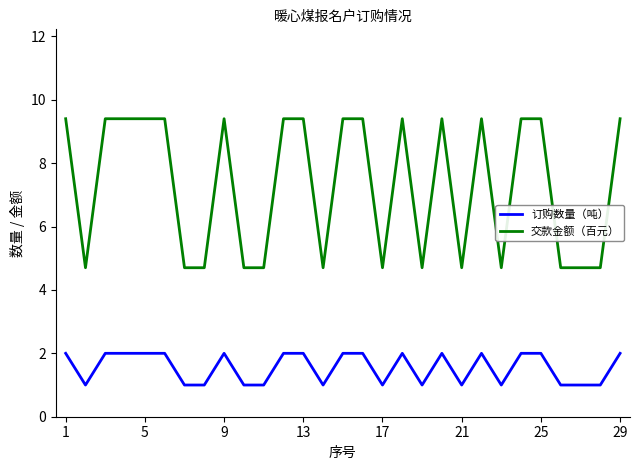

What is the average value of the 交款金额（百元） series?

7.3